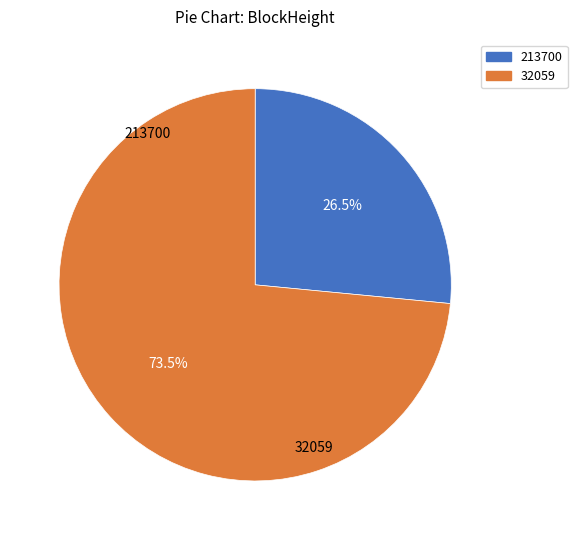

Count the number of slices in the pie.

2